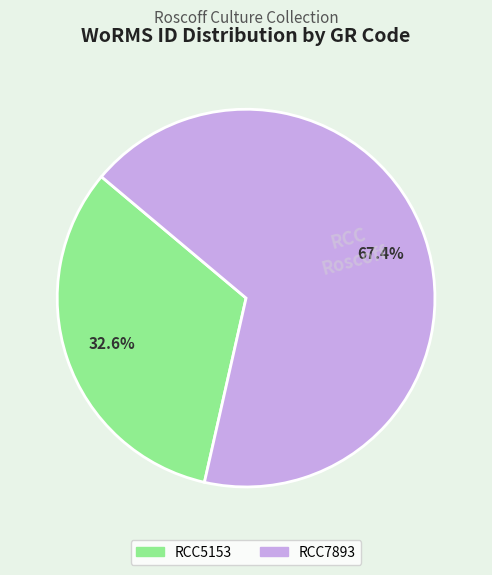

Rank the categories by value from lowest to highest.

RCC5153, RCC7893